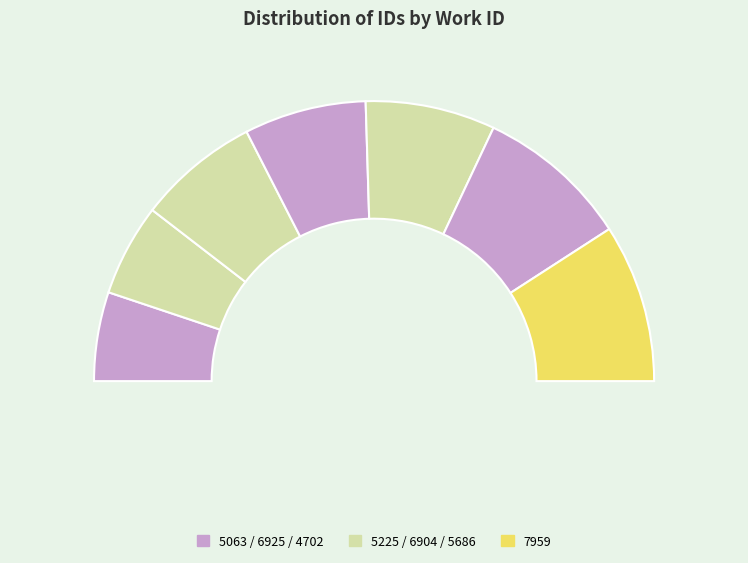

How much of the chart is everything except 6925?

85.9%